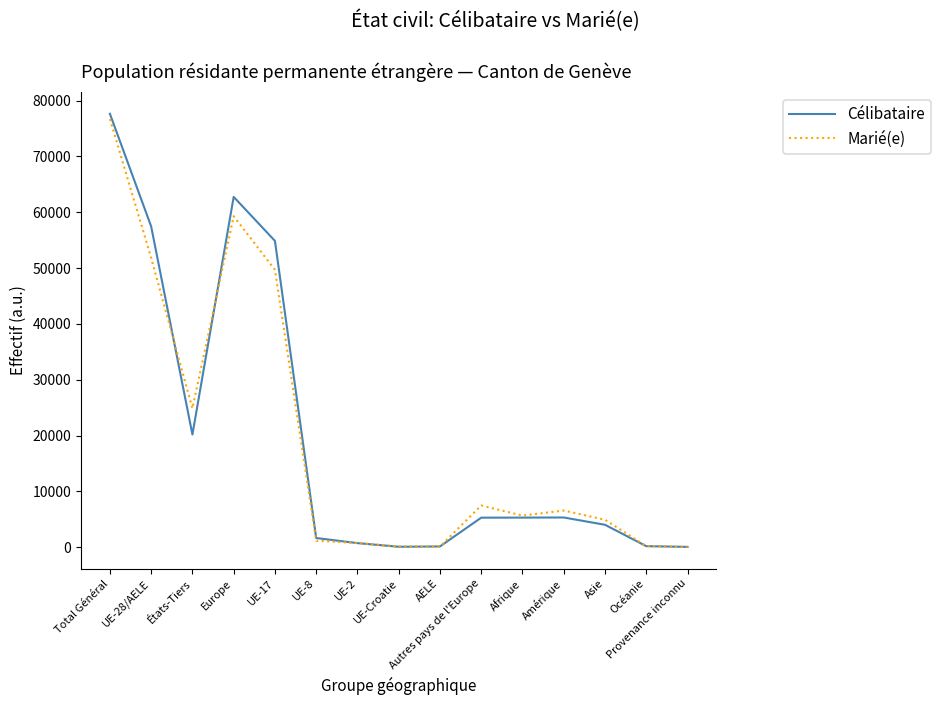

At which label does Marié(e) reach its peak?

Total Général